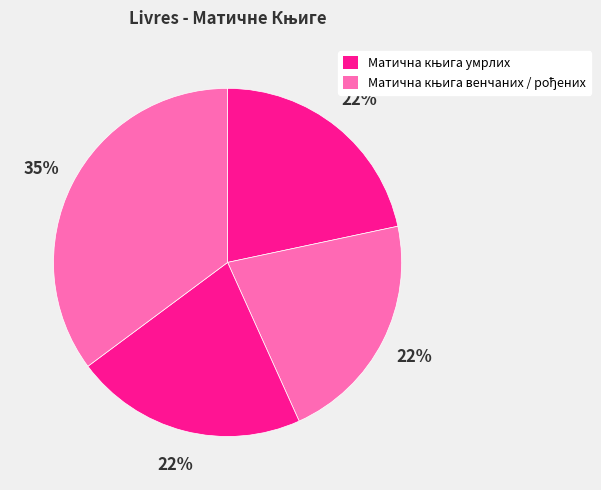

How many segments does this pie chart have?

4